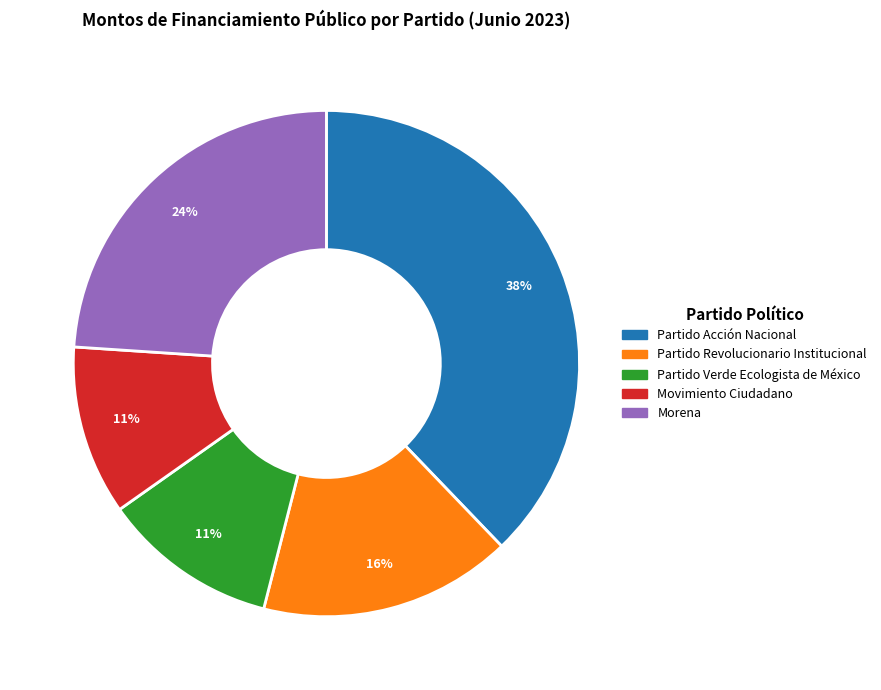

To the nearest percent, what is the difference between the Movimiento Ciudadano and Morena slice percentages?

13%